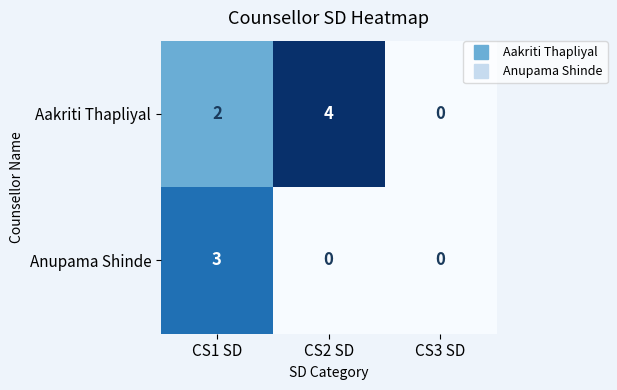

Which series has the largest total across all categories?

Aakriti Thapliyal